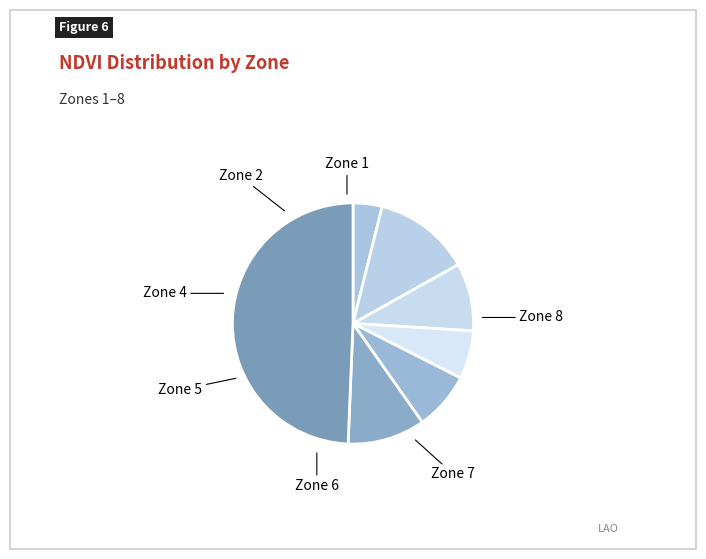

Does Zone 8 account for over 50% of the chart?

No